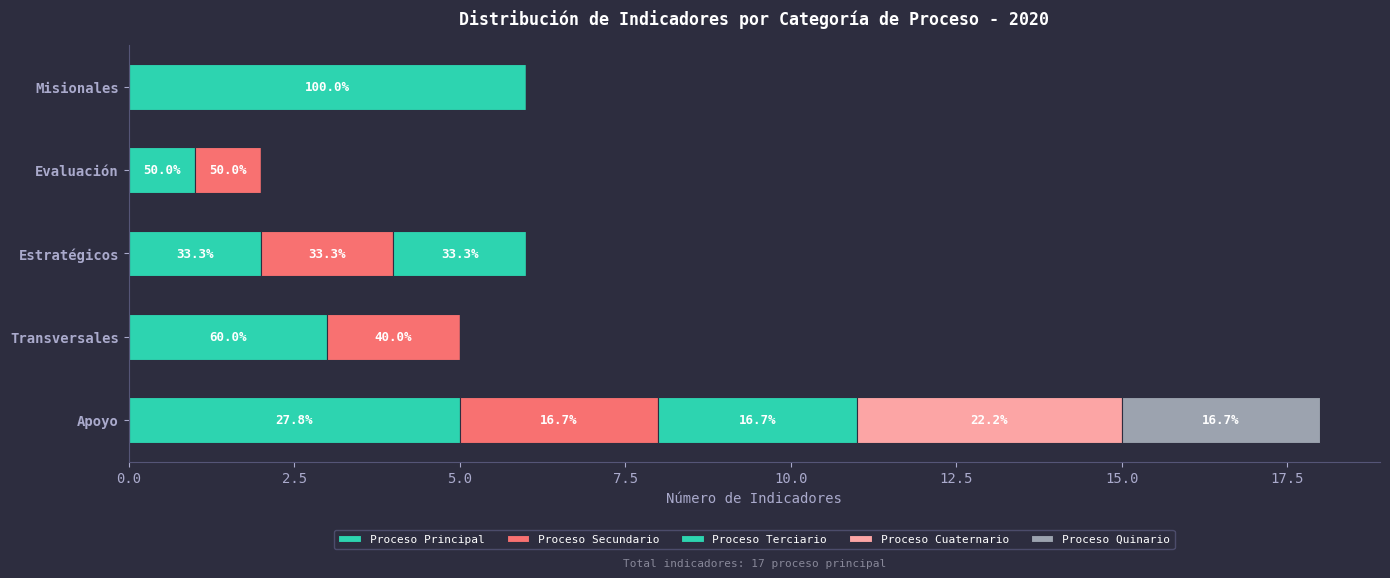

What is the average value of the Proceso Terciario series?

1